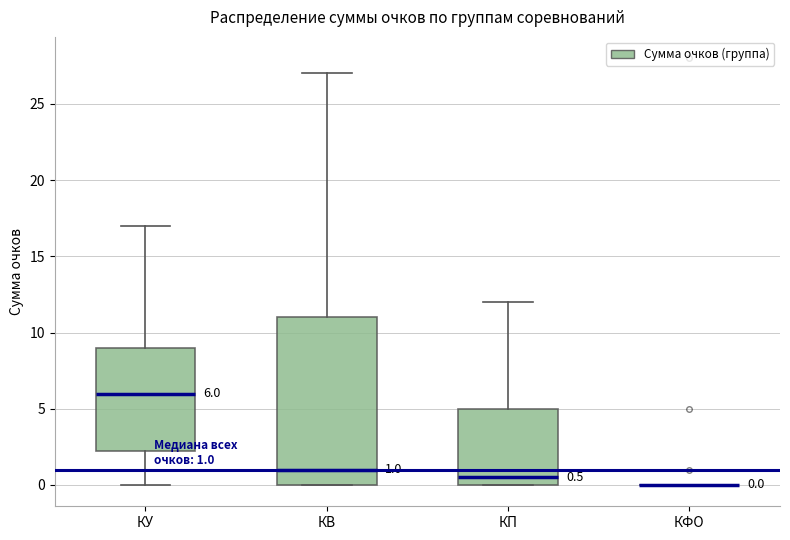

Comparing the boxes themselves (not the whiskers), which one is the tallest?

КВ